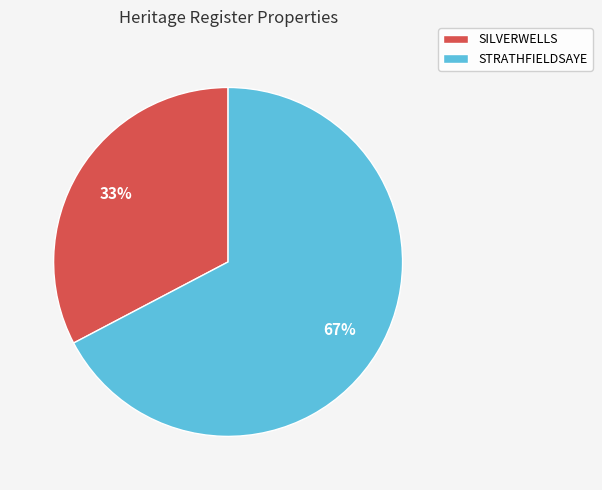

Is it true that SILVERWELLS is 33% of the pie?

True